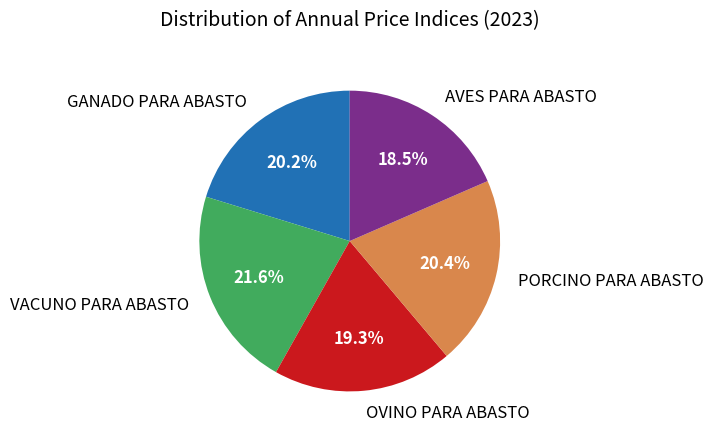

What percentage is NOT represented by AVES PARA ABASTO?

81.5%